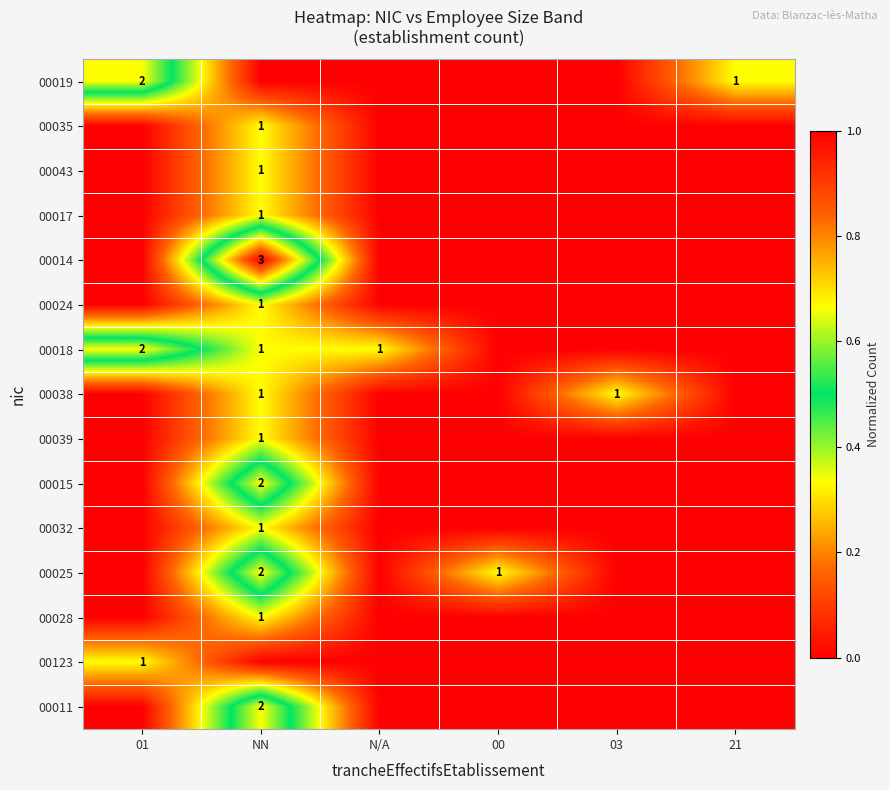

True or false: 00015 has a value of 2 at NN.

True